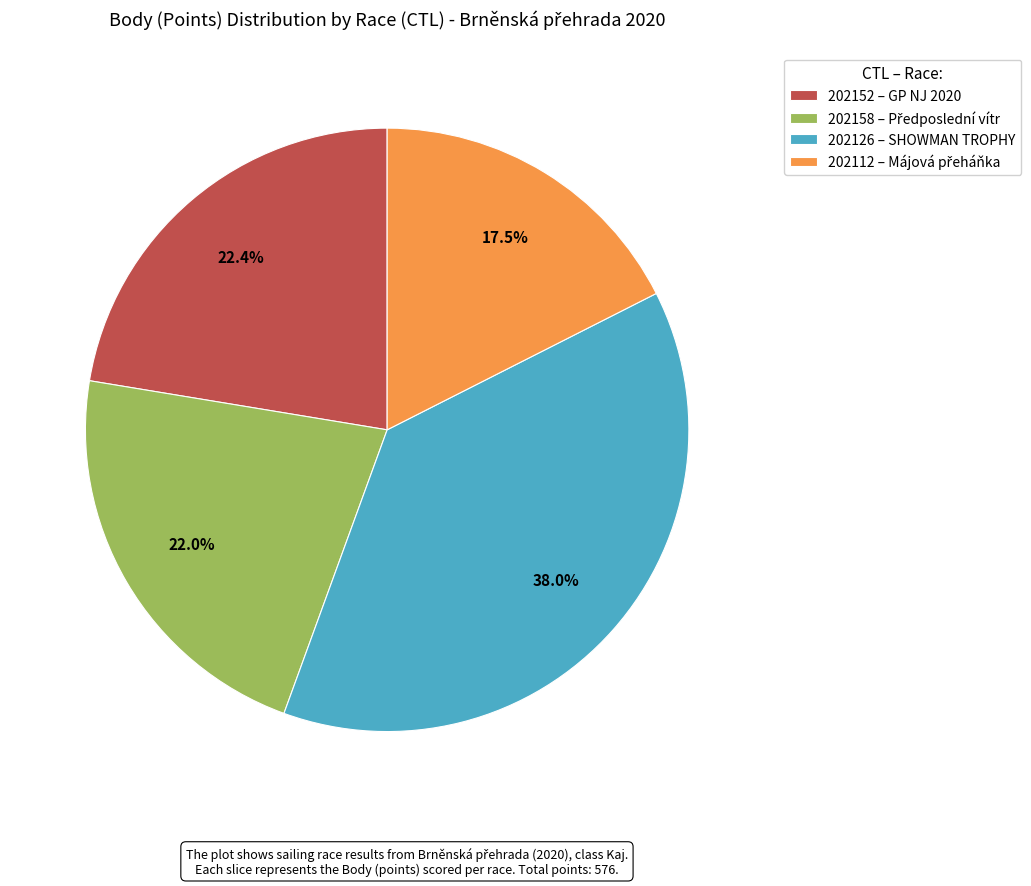

Is there any slice that represents more than half of the pie?

No